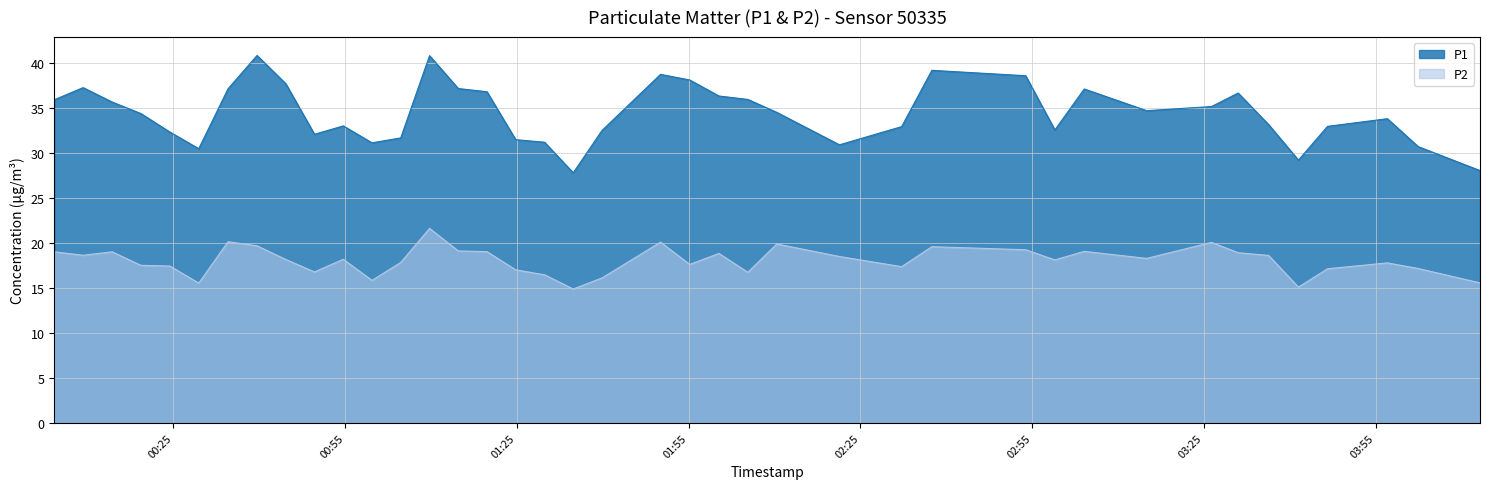

At which category does P2 reach its first local peak?

2022-11-28T00:14:17